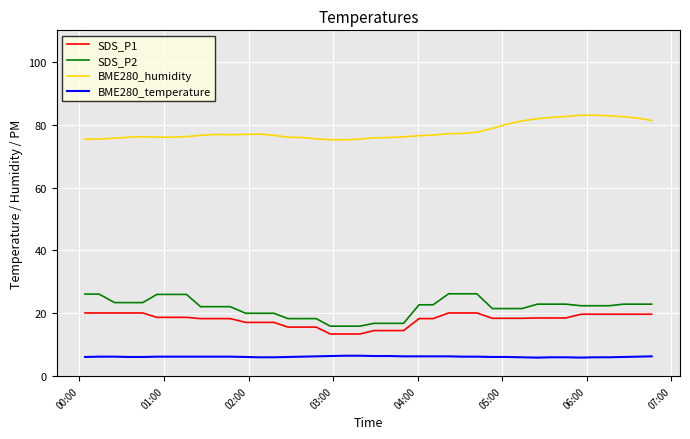

Which series has the largest total across all categories?

BME280_humidity